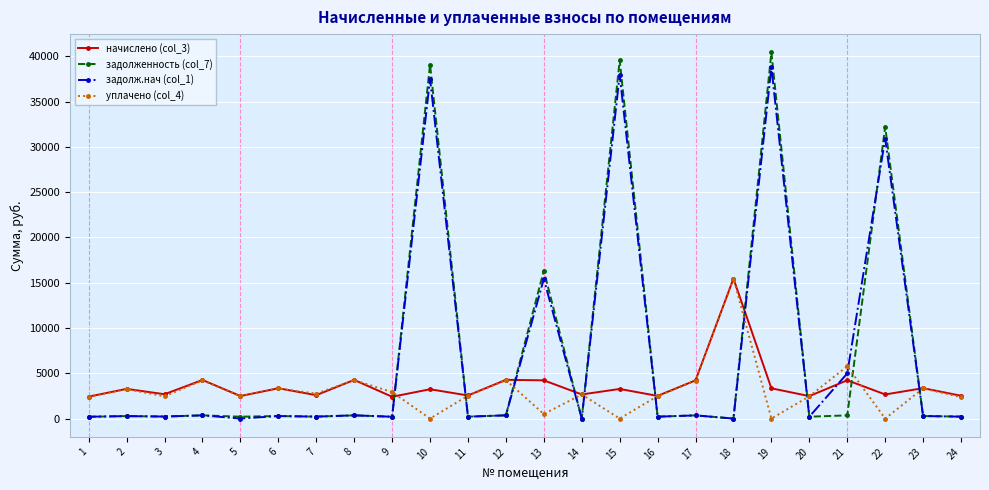

What is the difference between the задолженность (col_7) values at 9 and 14?

200.5